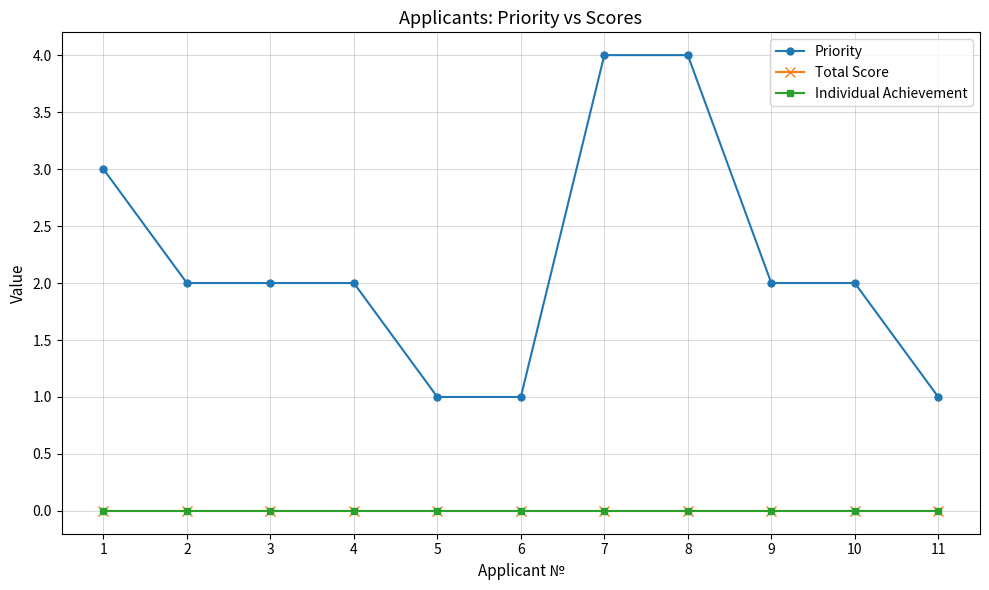

List the series in order of their peak value, lowest first.

Total Score, Individual Achievement, Priority